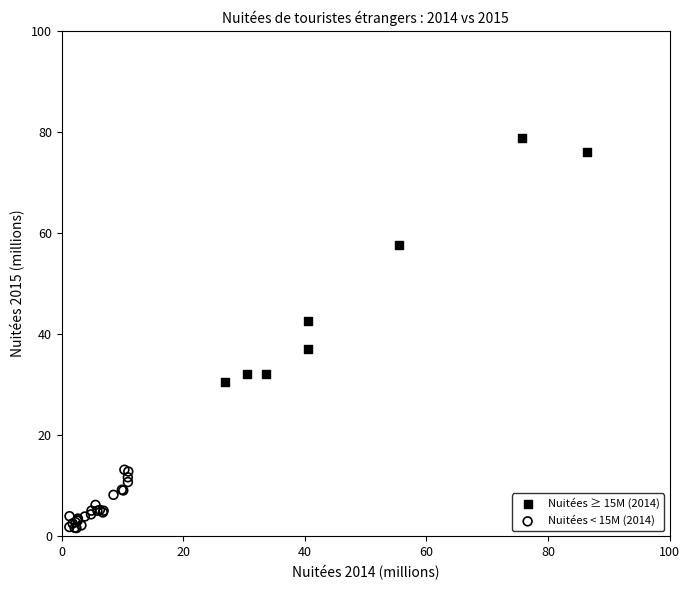

Which series has the largest Y range (max minus min)?

Nuitées ≥ 15M (2014)